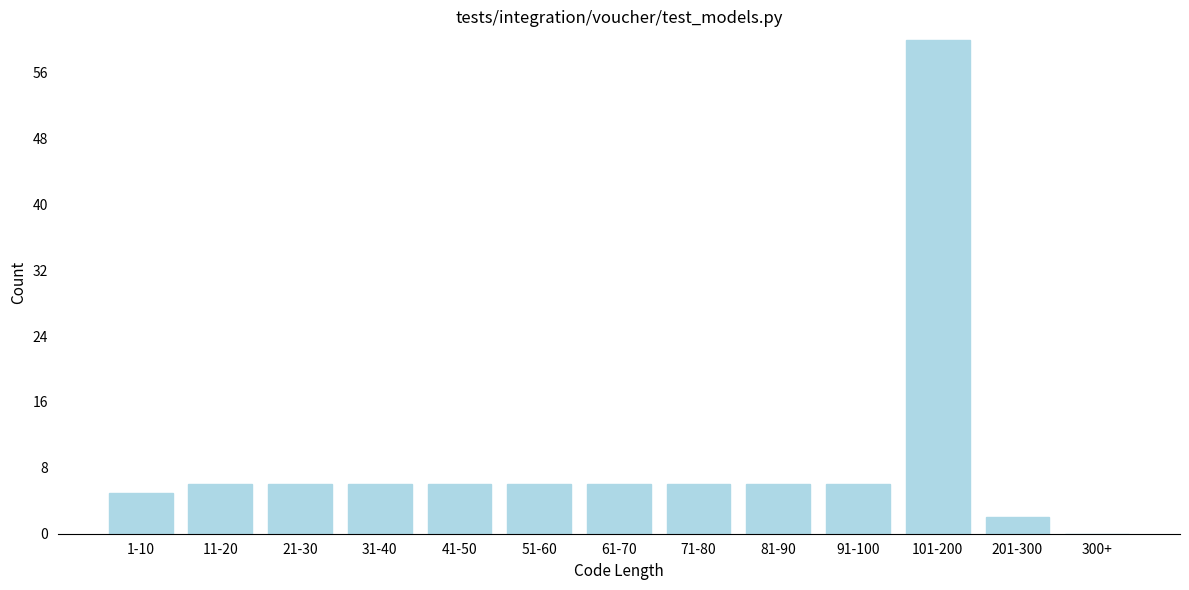

Reading left to right, list all the values displayed in this chart.

1-10=5	11-20=6	21-30=6	31-40=6	41-50=6	51-60=6	61-70=6	71-80=6	81-90=6	91-100=6	101-200=60	201-300=2	300+=0